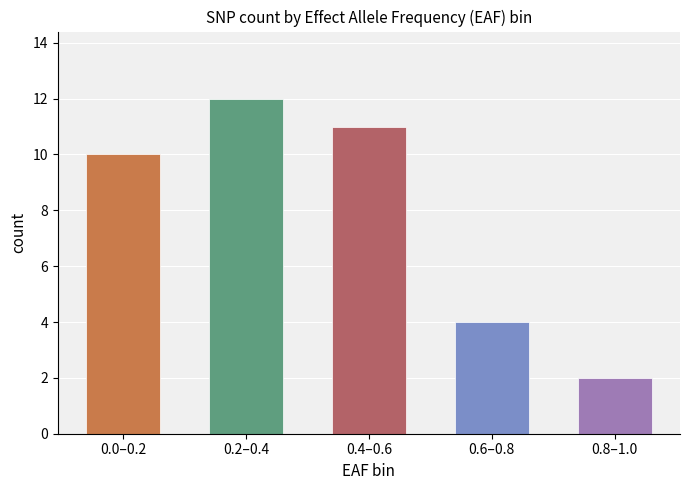

How many values are between 4 and 11?

3